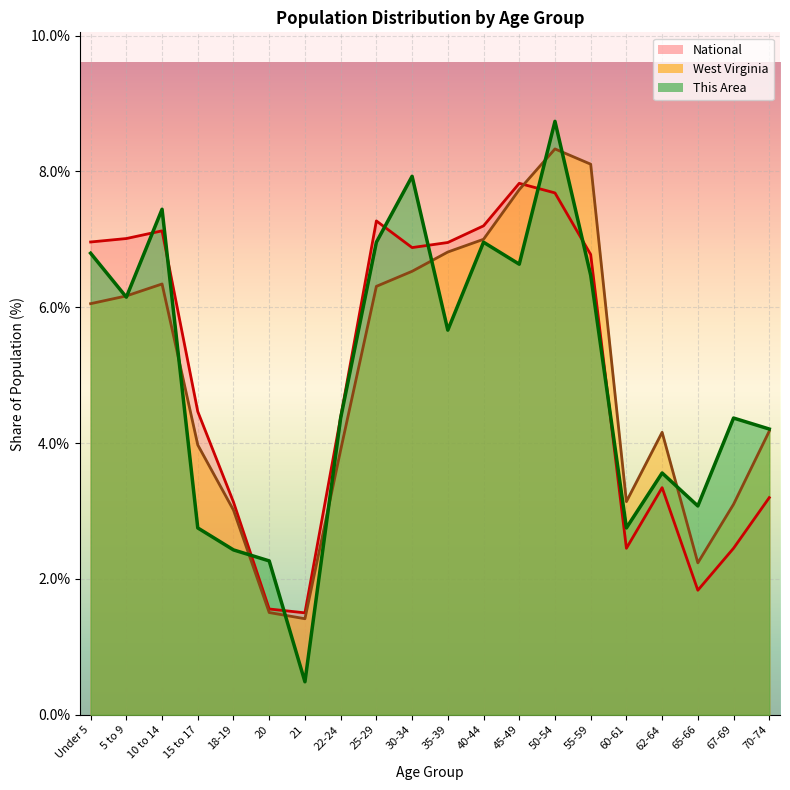

What is the maximum value for West Virginia?

8.3